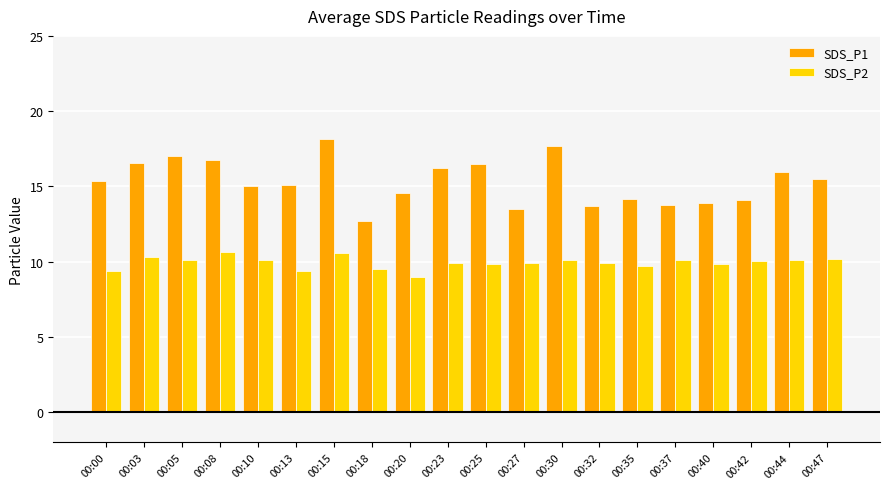

The SDS_P1 series shows 15.3 at 00:00. True or false?

True